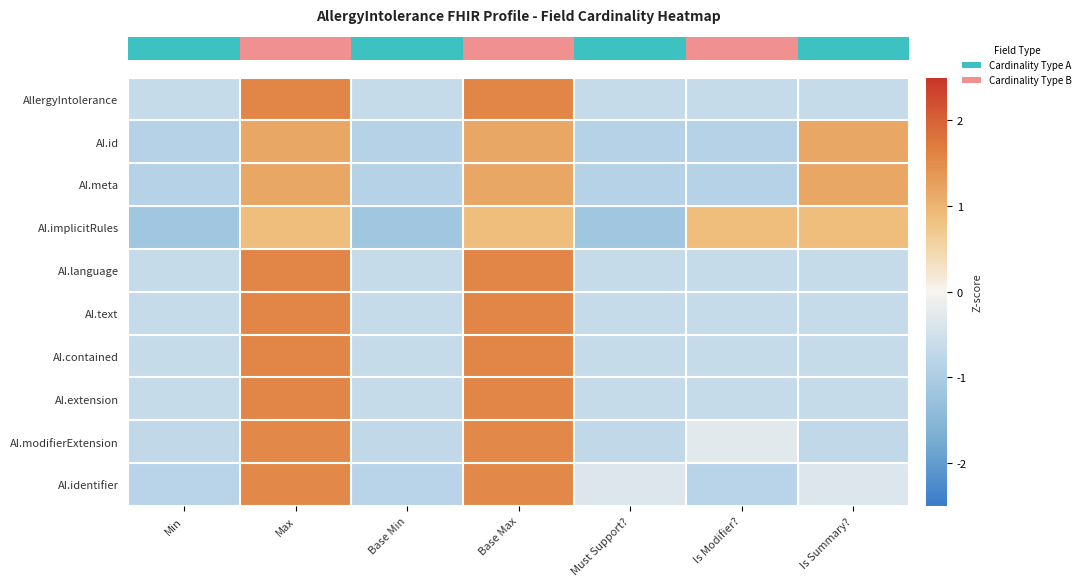

What is the difference between the highest and lowest values at Is Modifier??

1.7